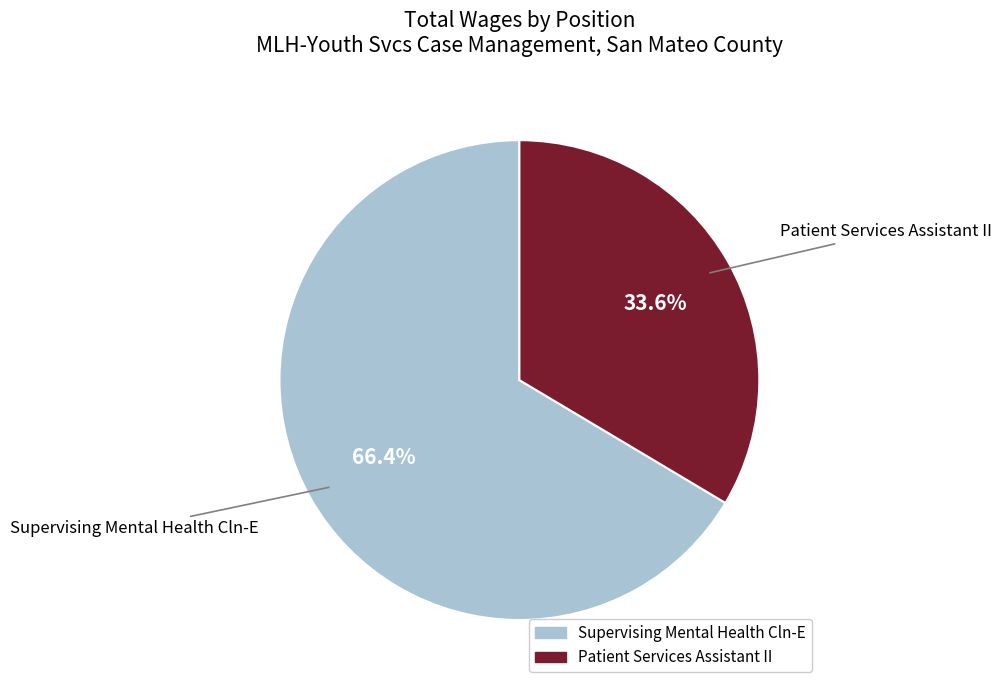

True or false: Patient Services Assistant II accounts for 24% of the total.

False